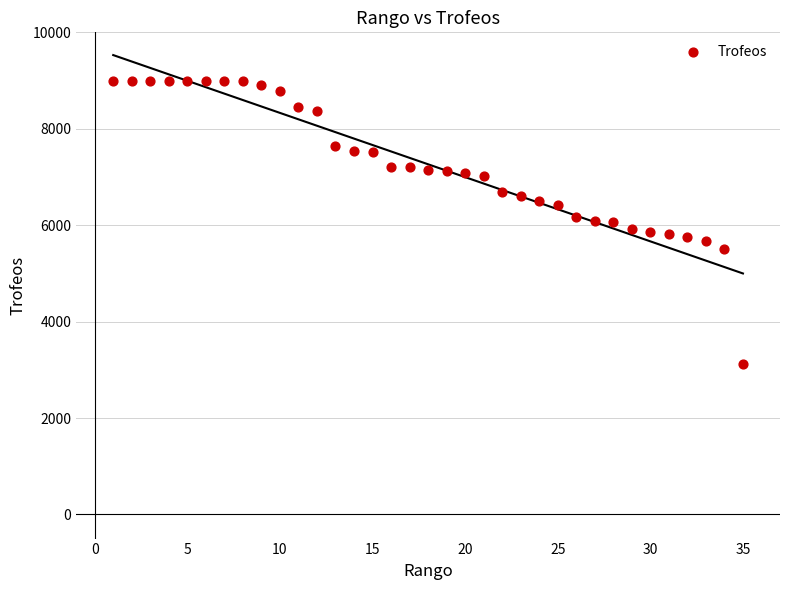

What is the range of Y values (max minus min)?

5878